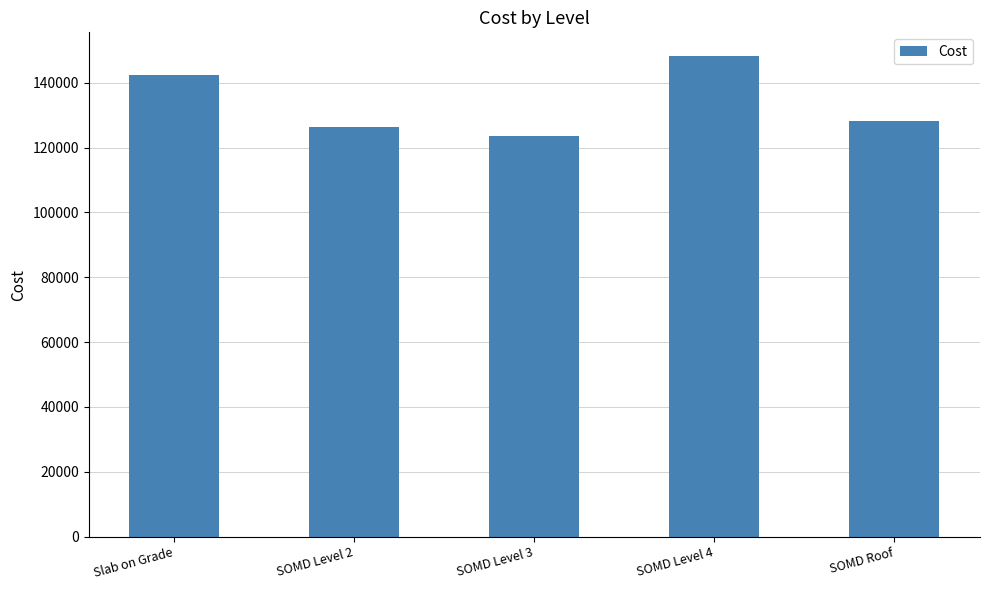

Rank the categories by value from lowest to highest.

SOMD Level 3, SOMD Level 2, SOMD Roof, Slab on Grade, SOMD Level 4